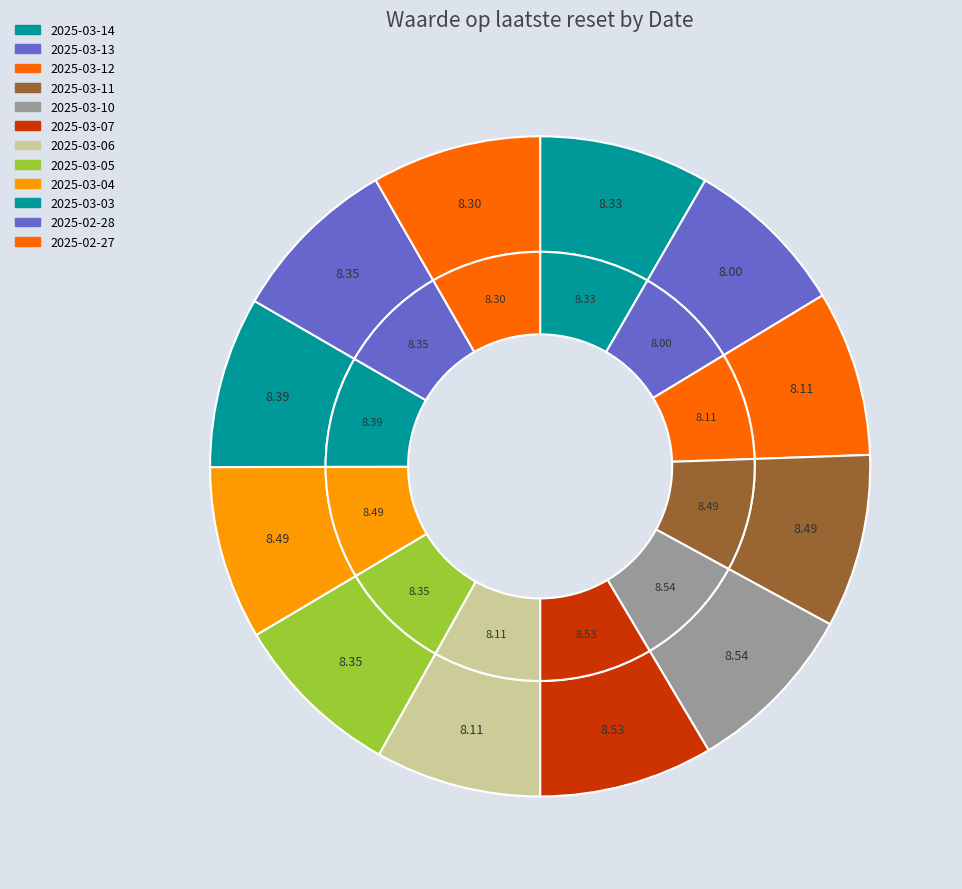

Does any single category account for the majority?

No